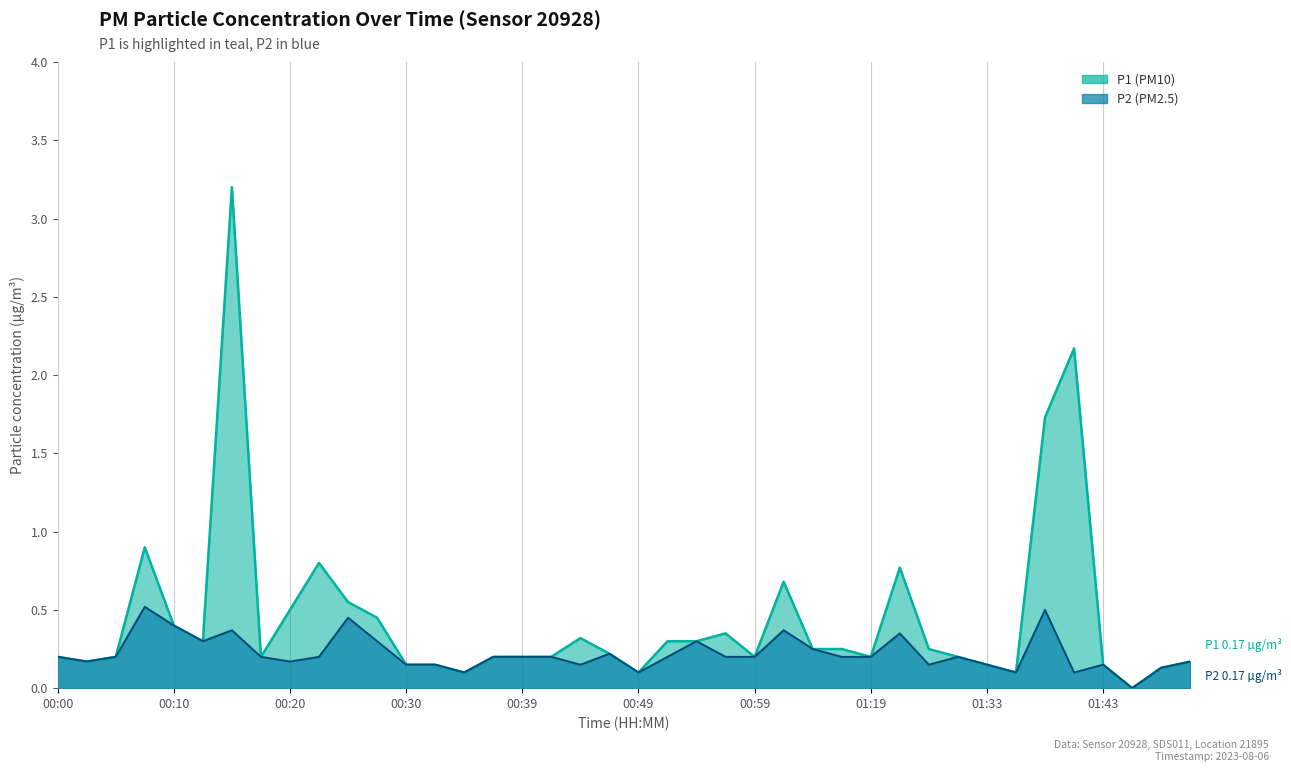

What is the sum of all P2 values?

8.9